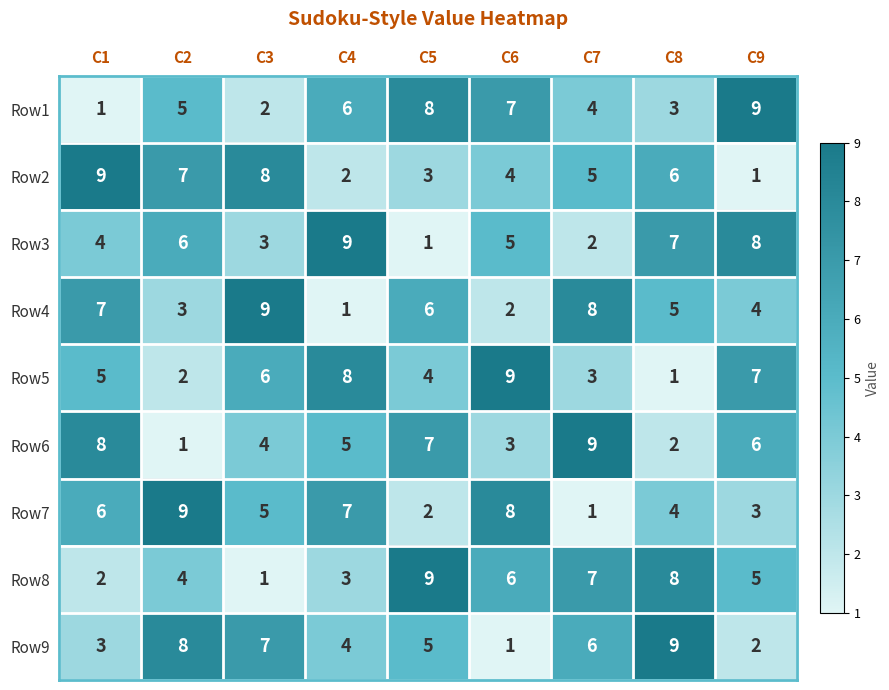

How many distinct data groups are displayed?

9